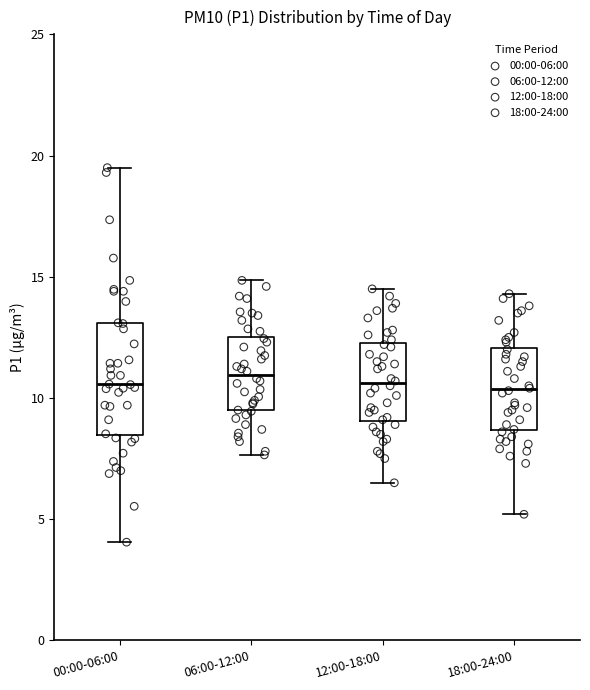

Reading left to right, read every box against the y-axis: the position of its median line, the range the box covers, and the ends of its whiskers. The values are not printed on the chart, so give them approximately, as read against the axis.

00:00-06:00: median 10.5, box 8.5 to 13.0, whiskers 4.0 to 19.5
06:00-12:00: median 11.0, box 9.5 to 12.5, whiskers 7.5 to 15.0
12:00-18:00: median 10.5, box 9.0 to 12.5, whiskers 6.5 to 14.5
18:00-24:00: median 10.5, box 8.5 to 12.0, whiskers 5.0 to 14.5